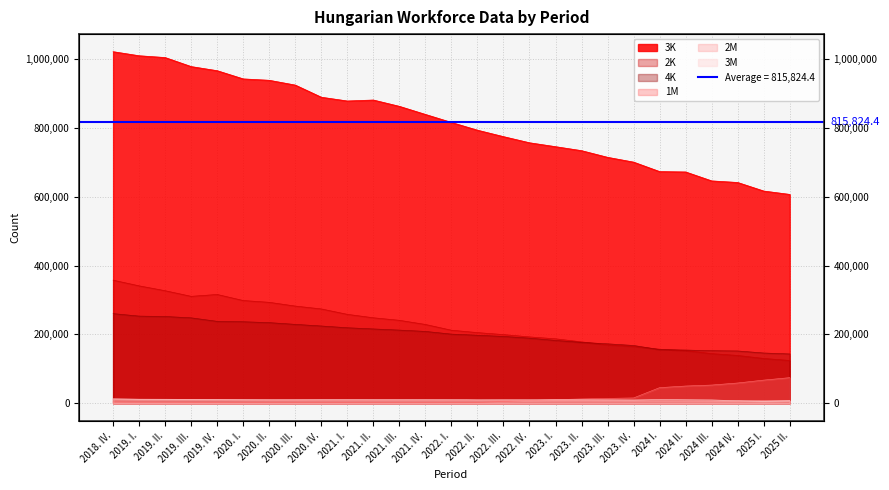

What is the greatest value displayed?

1021523